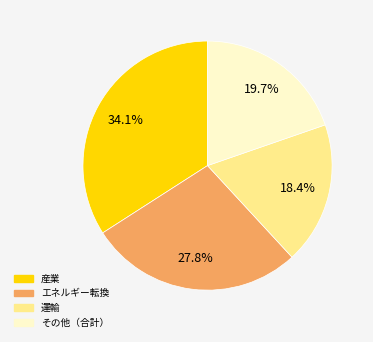

Does any single category account for the majority?

No